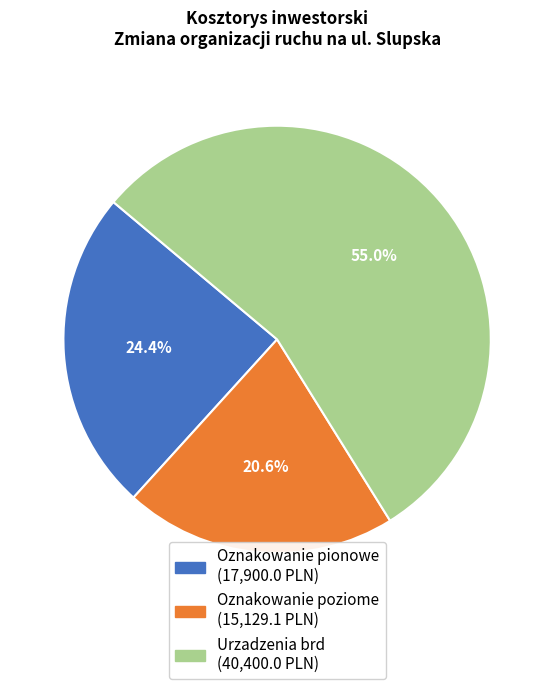

Is it true that Oznakowanie pionowe is 24% of the pie?

True